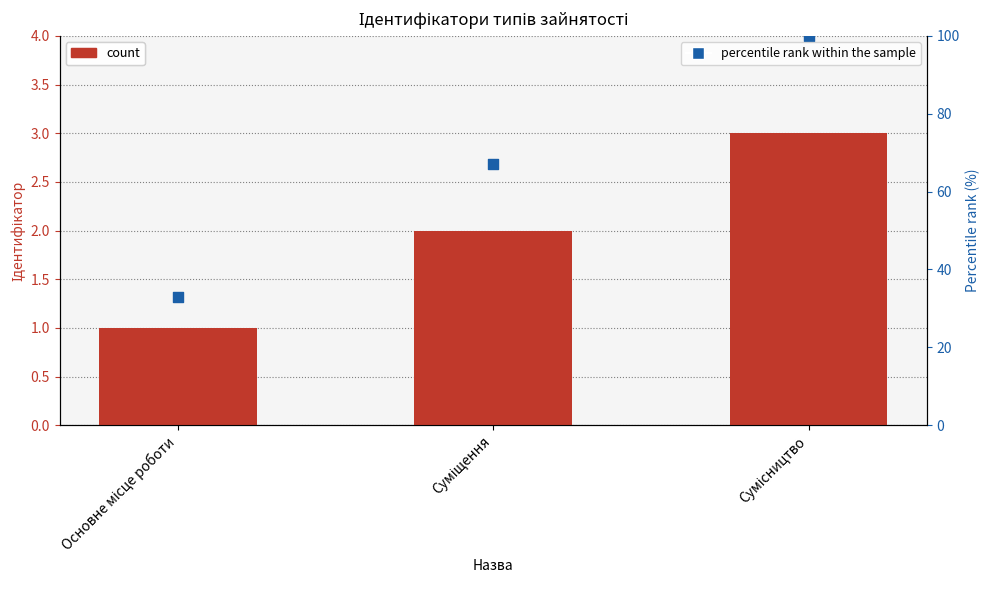

Which series has the largest total across all categories?

percentile rank within the sample